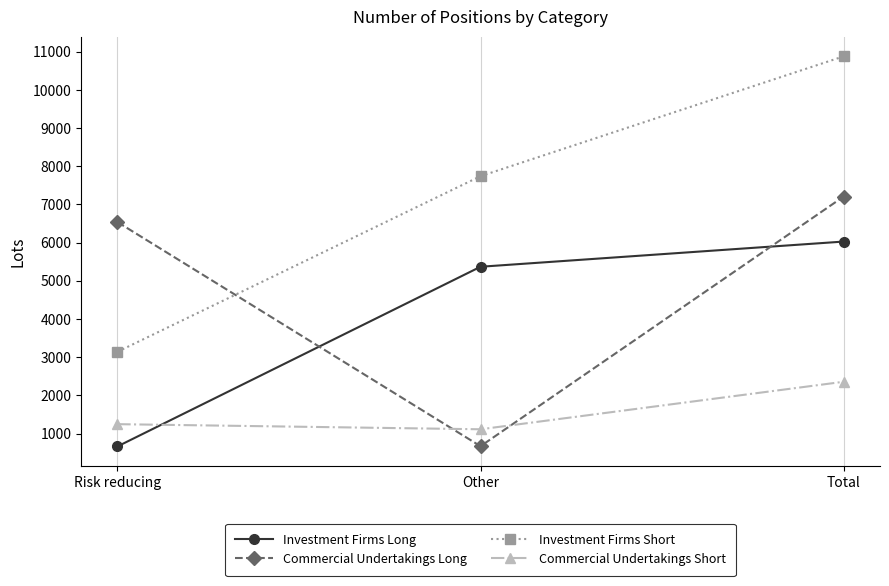

Where does the Investment Firms Short series first go above 7741?

Other